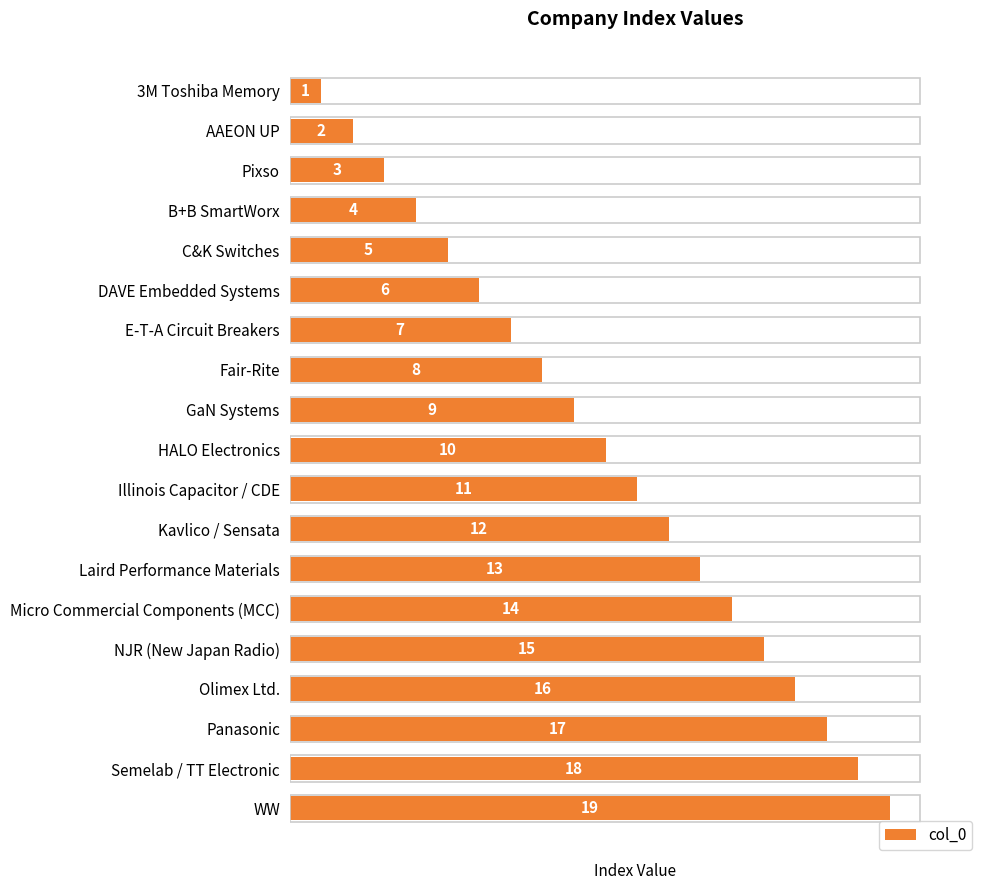

Rank the categories by value from lowest to highest.

3M Toshiba Memory, AAEON UP, Pixso, B+B SmartWorx, C&K Switches, DAVE Embedded Systems, E-T-A Circuit Breakers, Fair-Rite, GaN Systems, HALO Electronics, Illinois Capacitor / CDE, Kavlico / Sensata, Laird Performance Materials, Micro Commercial Components (MCC), NJR (New Japan Radio), Olimex Ltd., Panasonic, Semelab / TT Electronic, WW